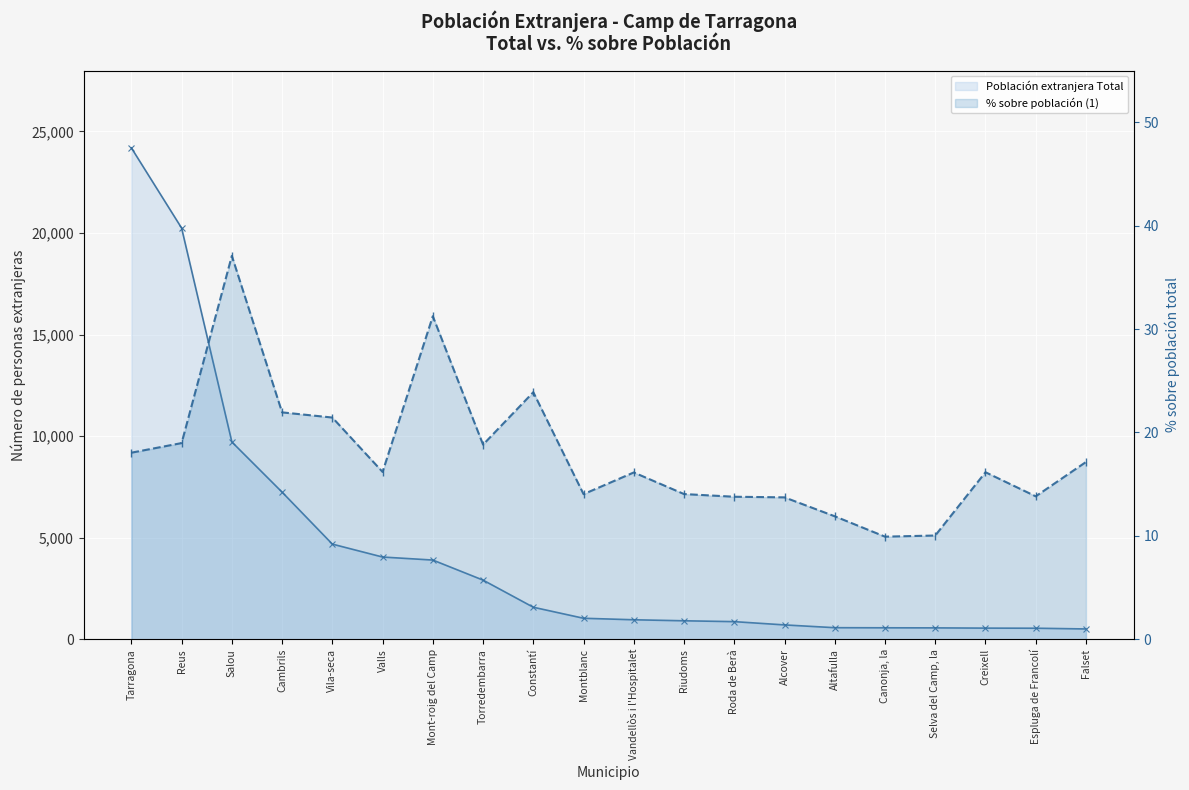

What is the difference between the maximum and minimum values in the Población extranjera Total series?

23685.0